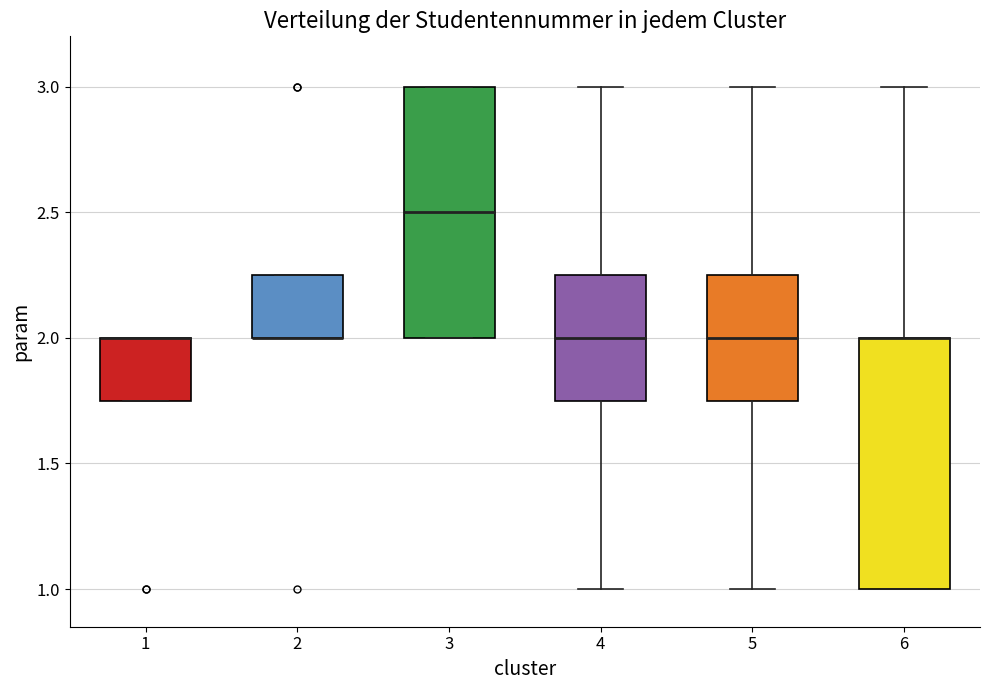

Where is the lower edge of the box at x = 6 on the y-axis? The values are not printed on the chart, so give them approximately, as read against the axis.

1.00